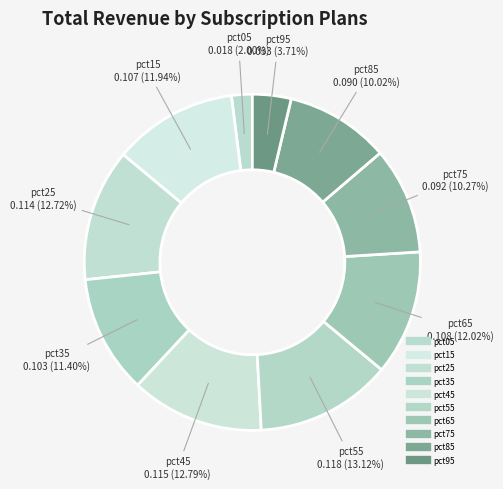

How many segments does this pie chart have?

10